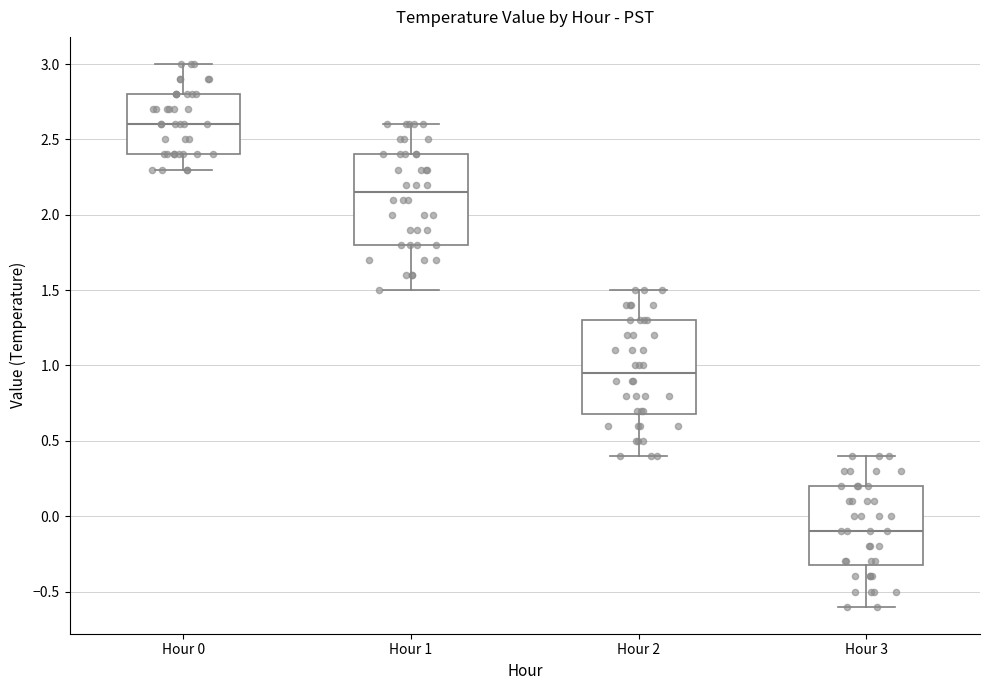

Which box has the lowest median line?

Hour 3